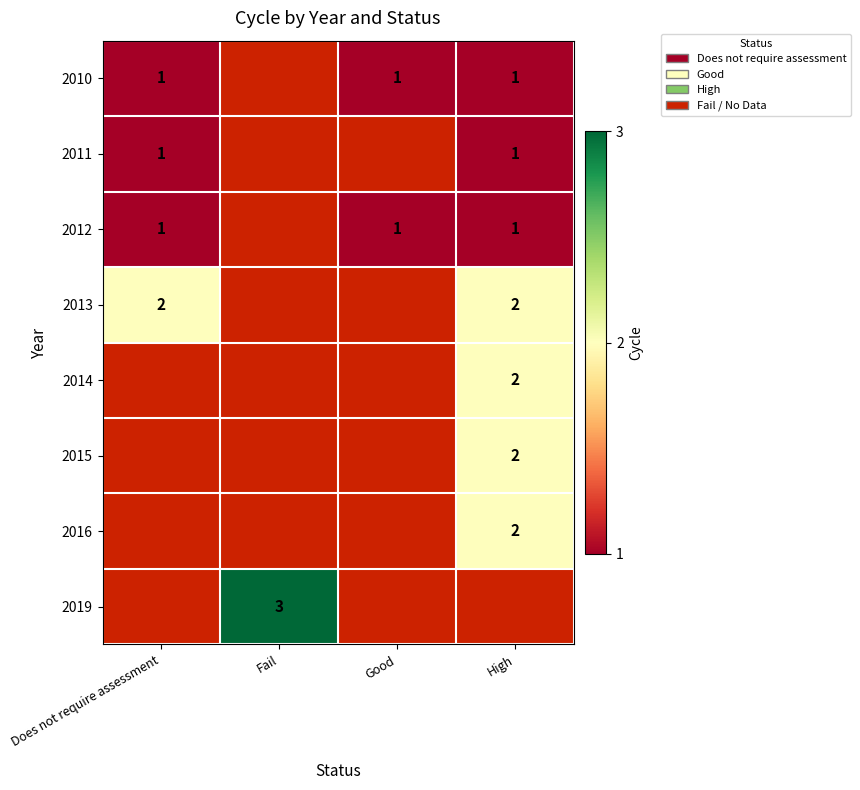

The value of 2012 at High is 0. True or false?

False